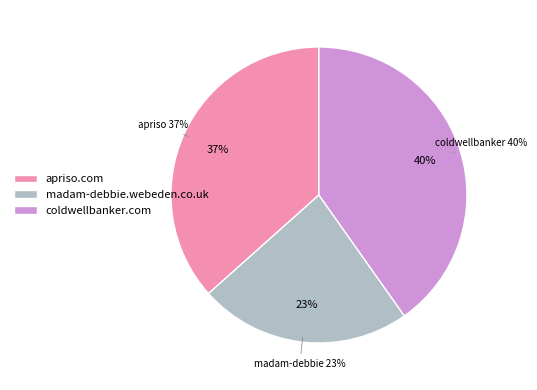

Which slice is the smallest?

madam-debbie.webeden.co.uk